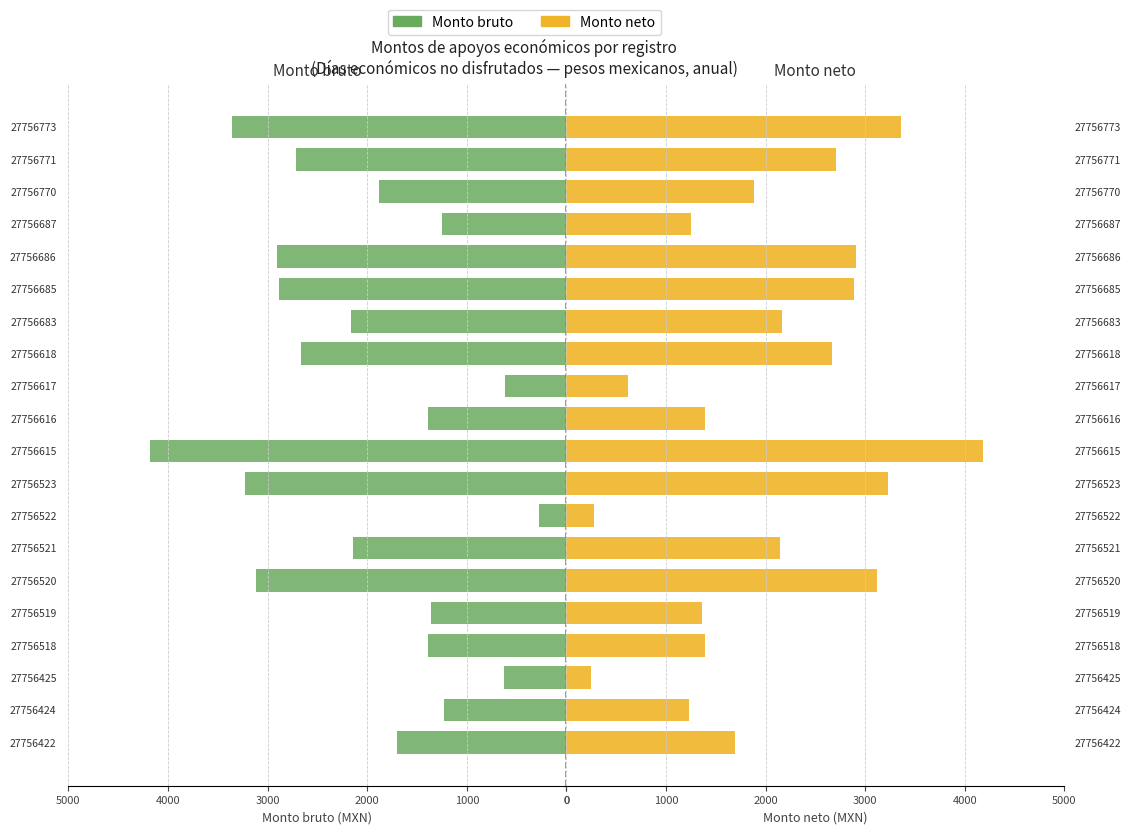

The Monto neto series shows 613.7 at 27756617. True or false?

True